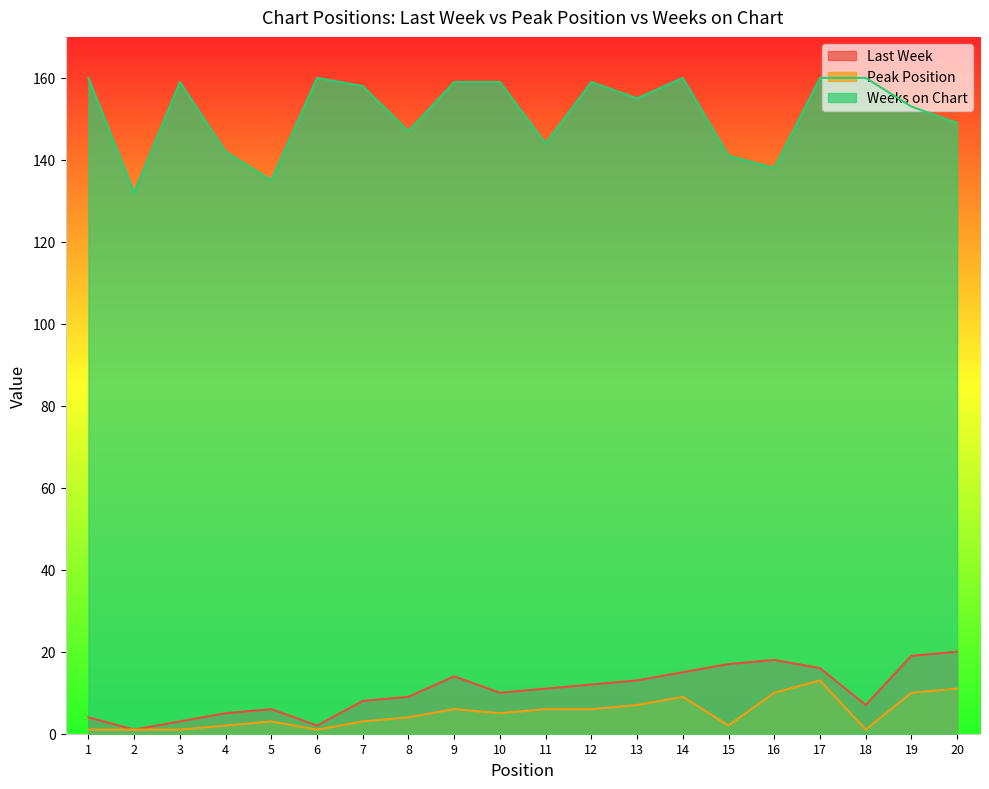

Is it true that Weeks on Chart equals 132 at 2?

True